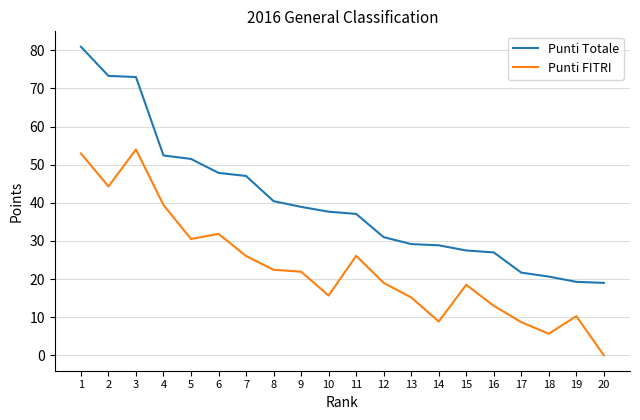

At which category does the chart reach its minimum across all series?

20